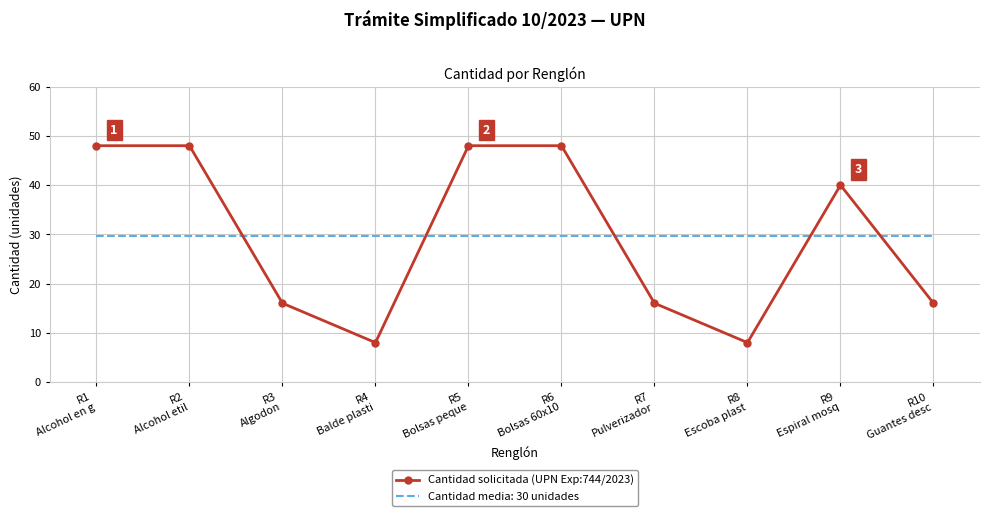

Which series ends up on top after the final intersection of Cantidad solicitada (UPN Exp:744/2023) and Cantidad media: 30 unidades?

Cantidad media: 30 unidades